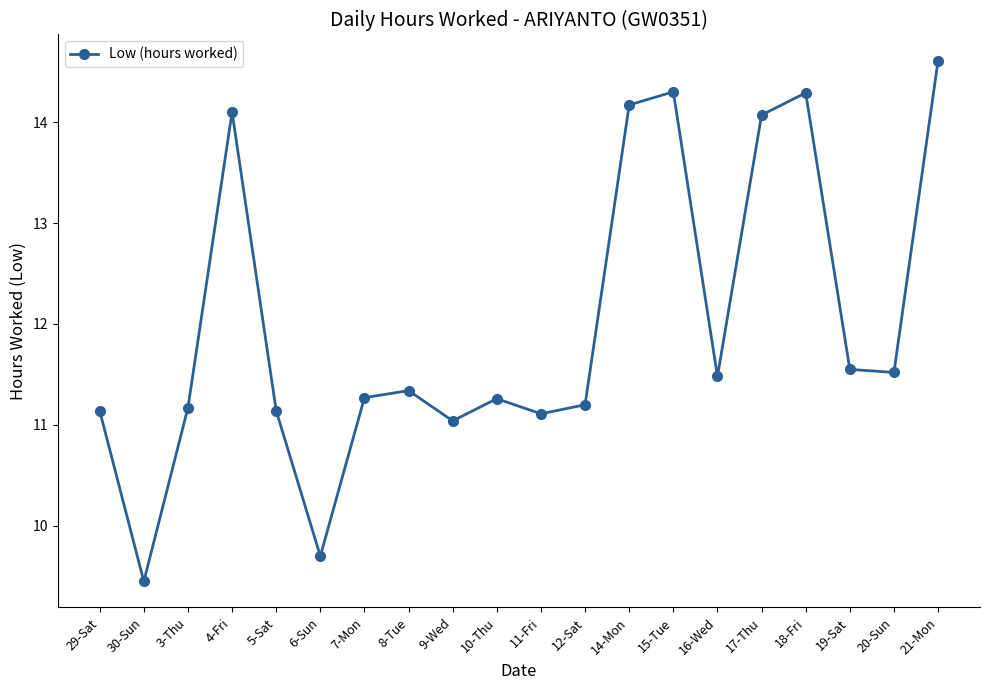

Is this an area chart (filled region under the line)?

No